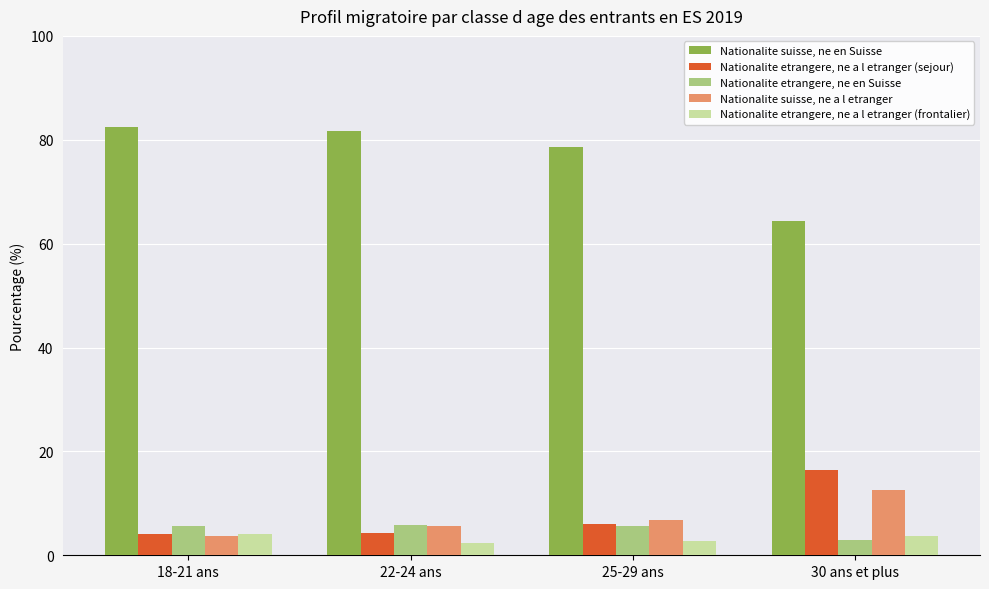

Is it true that Nationalite suisse, ne a l etranger equals 6.8 at 25-29 ans?

True